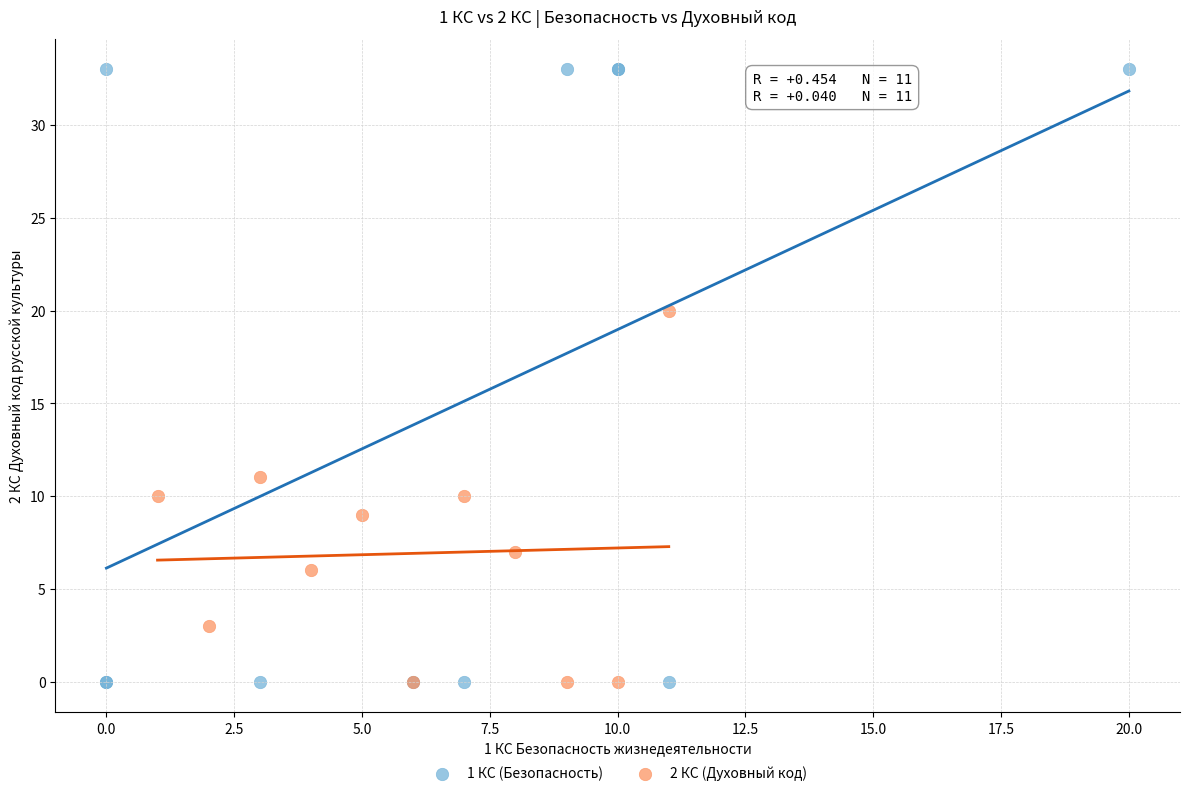

Which series contains the highest Y value?

1 КС (Безопасность)